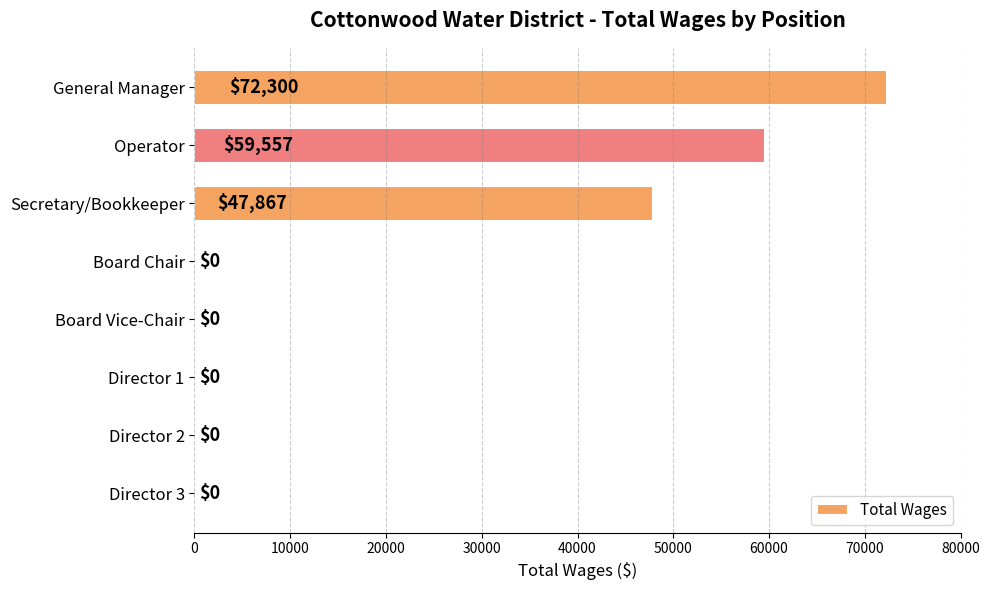

Are the bars horizontal?

Yes